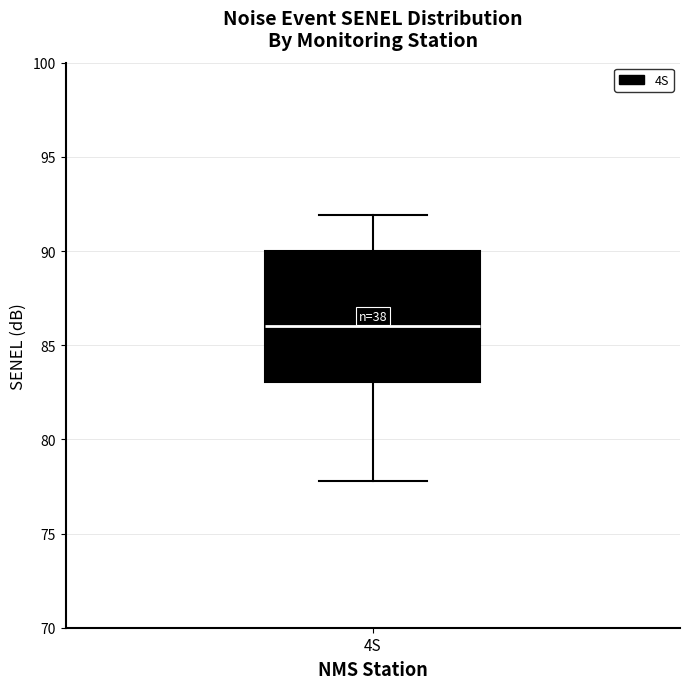

Transcribe this box plot: give where the median line is, the range the box spans, and where the two whiskers end, as read against the y-axis. The values are not printed on the chart, so give them approximately, as read against the axis.

median 86, box 83 to 90, whiskers 78 to 92